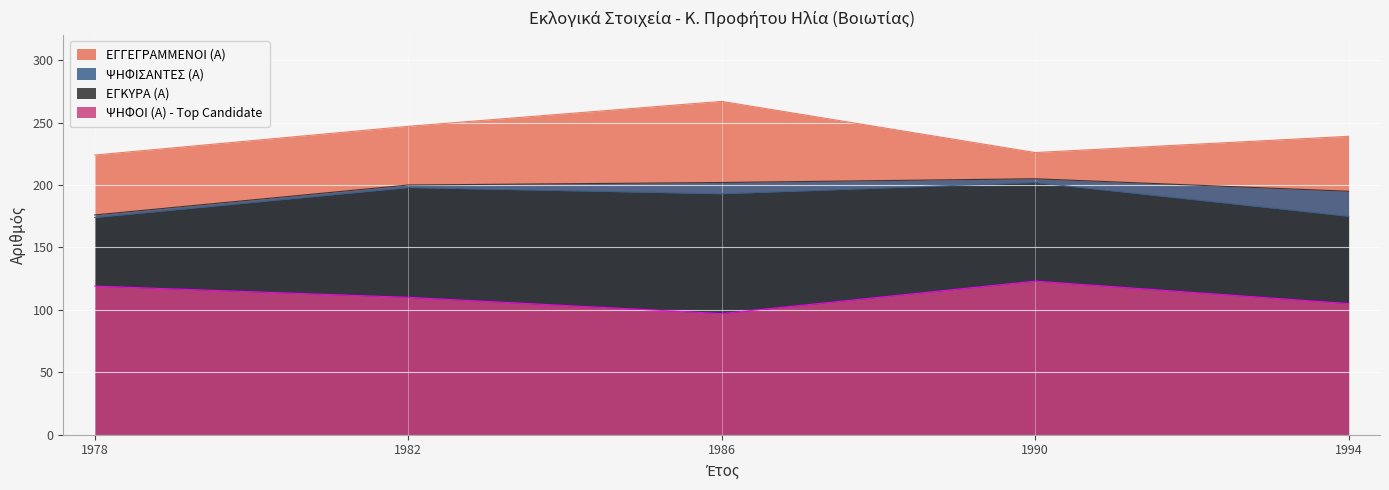

What is the sum of the ΨΗΦΙΣΑΝΤΕΣ (Α) values at 1978 and 1982?

376